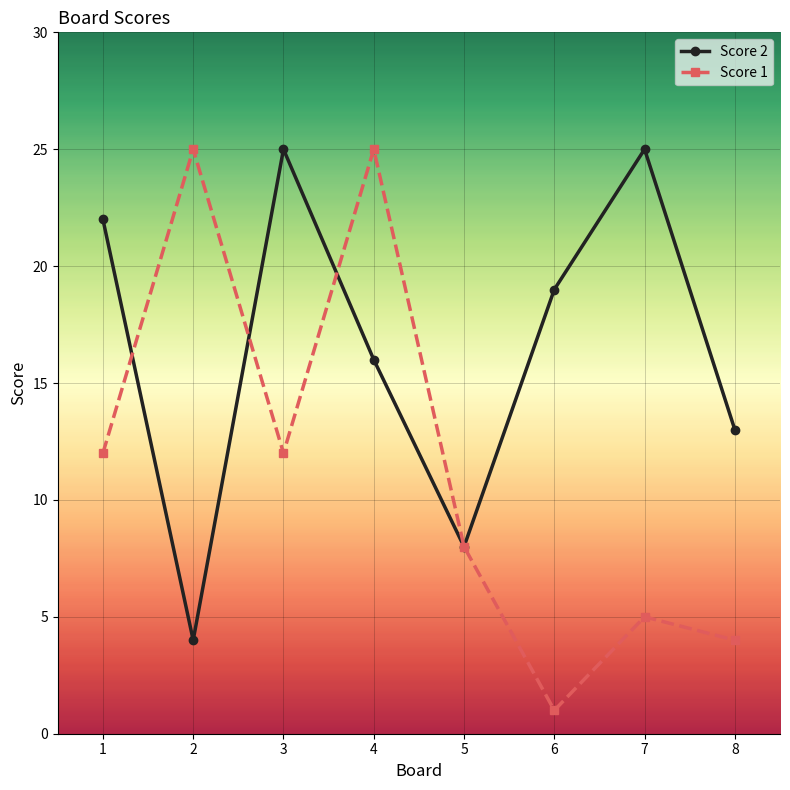

Does the chart have visible grid lines?

Yes